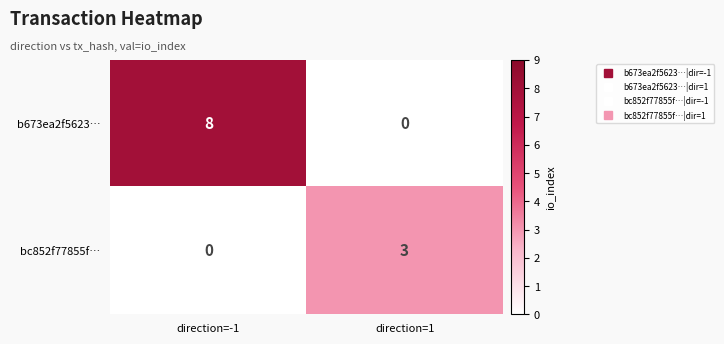

List the series in order of their peak value, highest first.

b673ea2f5623…, bc852f77855f…